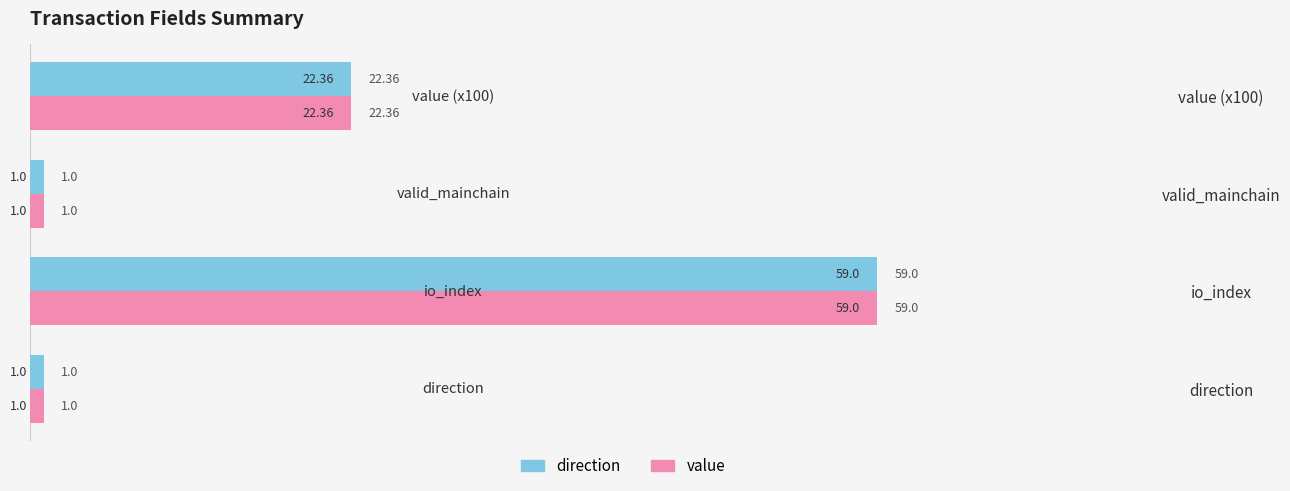

At which category is the sum across all series the highest?

io_index